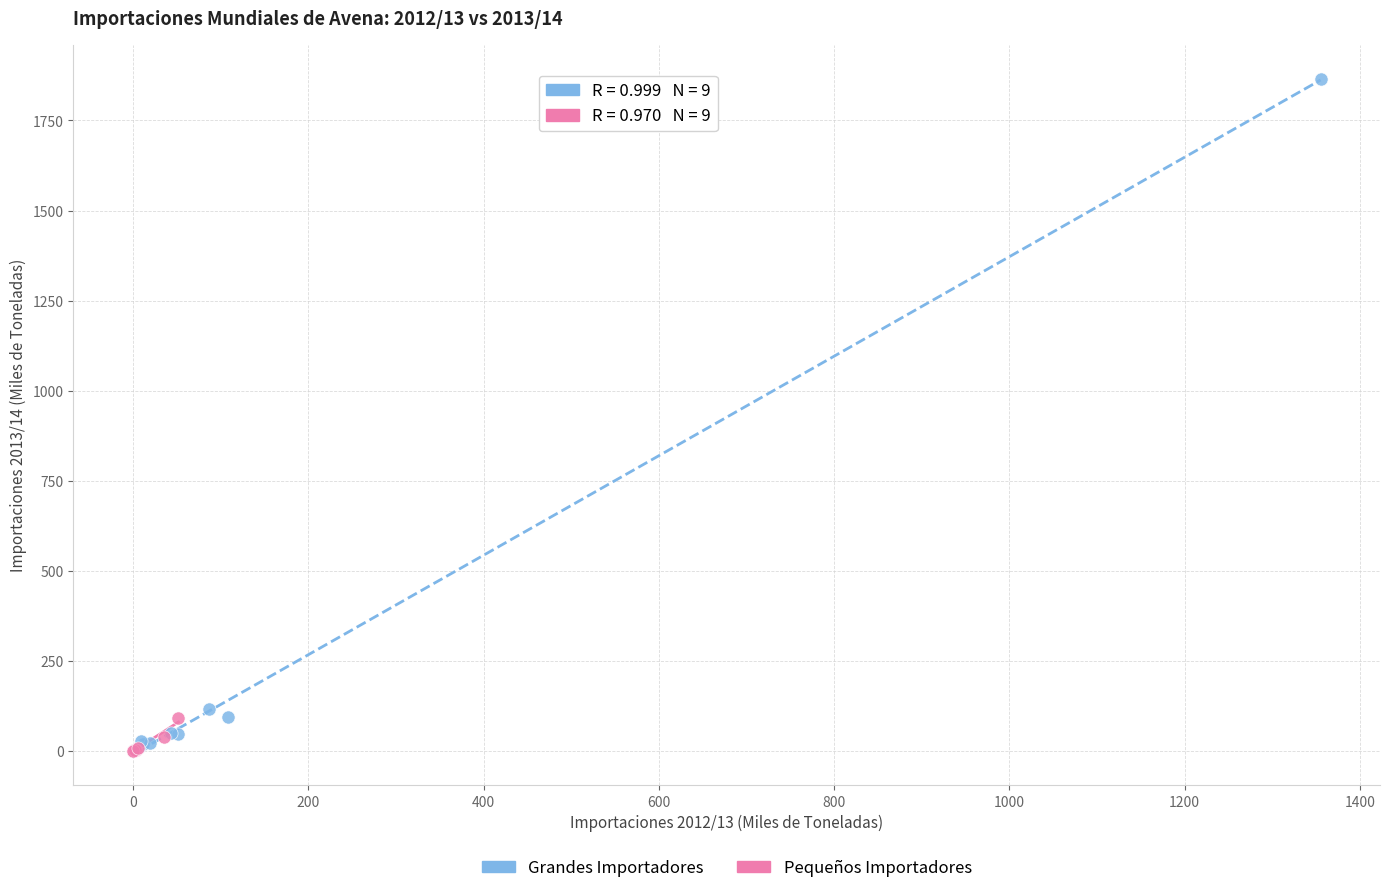

Which series has the largest Y range (max minus min)?

Grandes Importadores